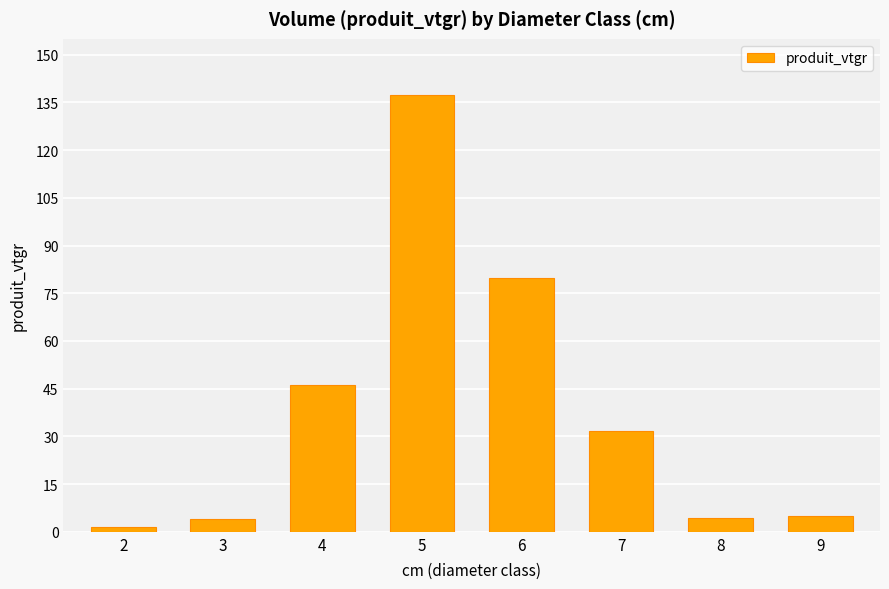

The chart shows a value of 4.8 at 9. True or false?

True